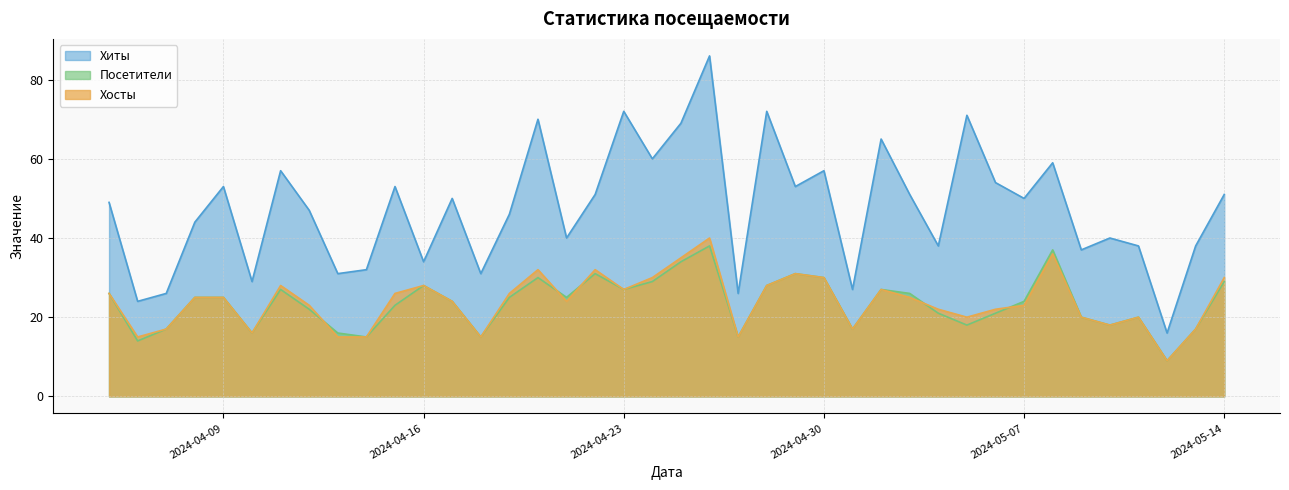

List the series in order of their peak value, lowest first.

Посетители, Хосты, Хиты